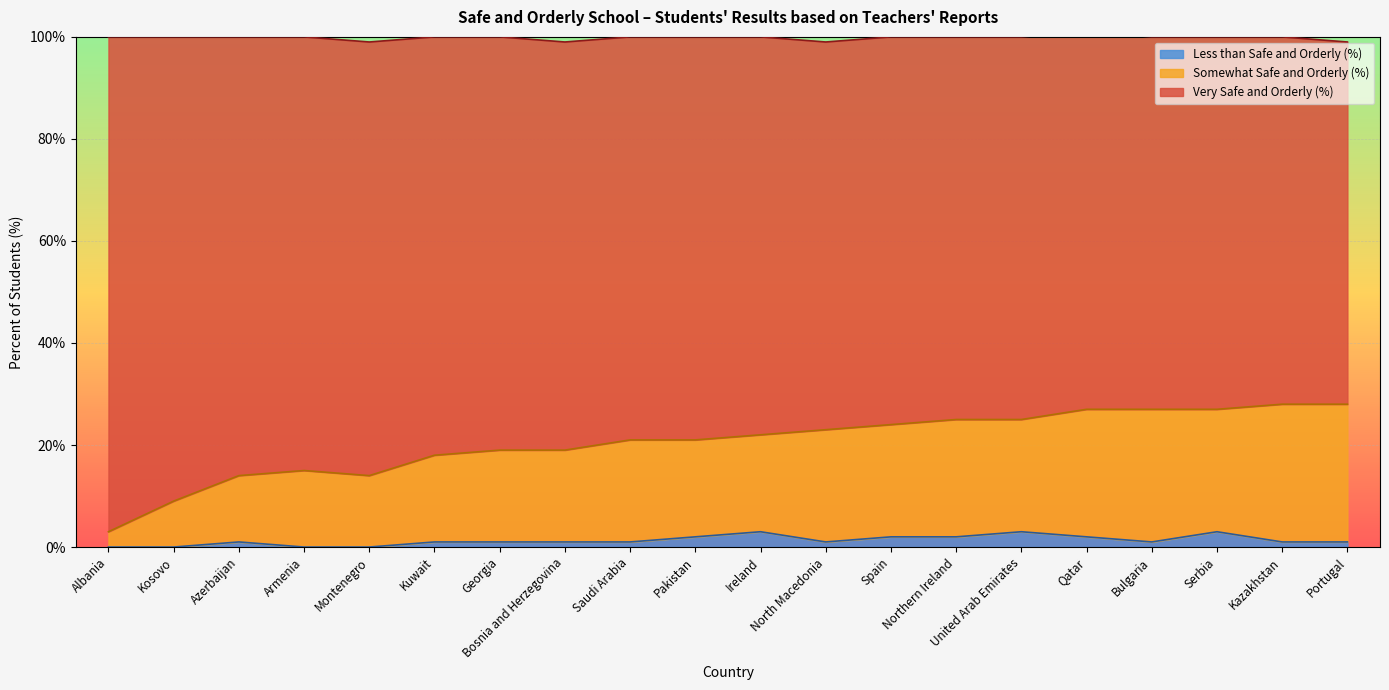

What is the average value of the Less than Safe and Orderly (%) series?

1